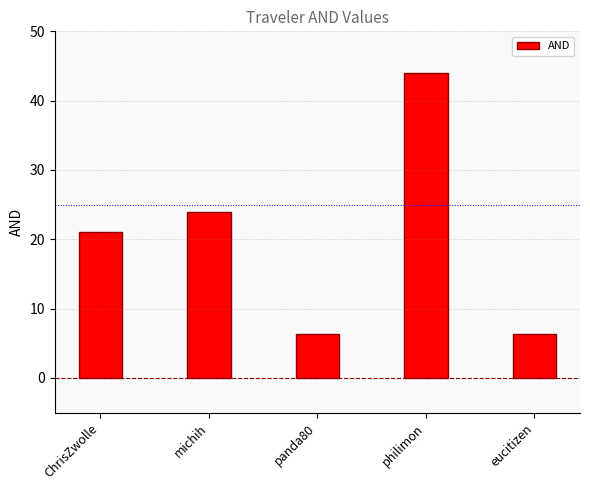

Reading right to left, what are all the values shown in this chart?

6.4	44.0	6.4	24.0	21.1